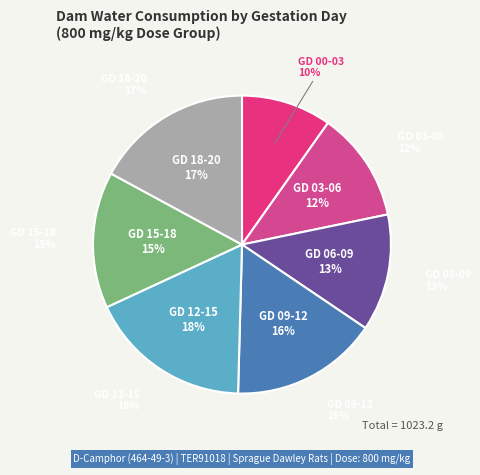

Which category has the biggest portion of the pie?

GD 12-15